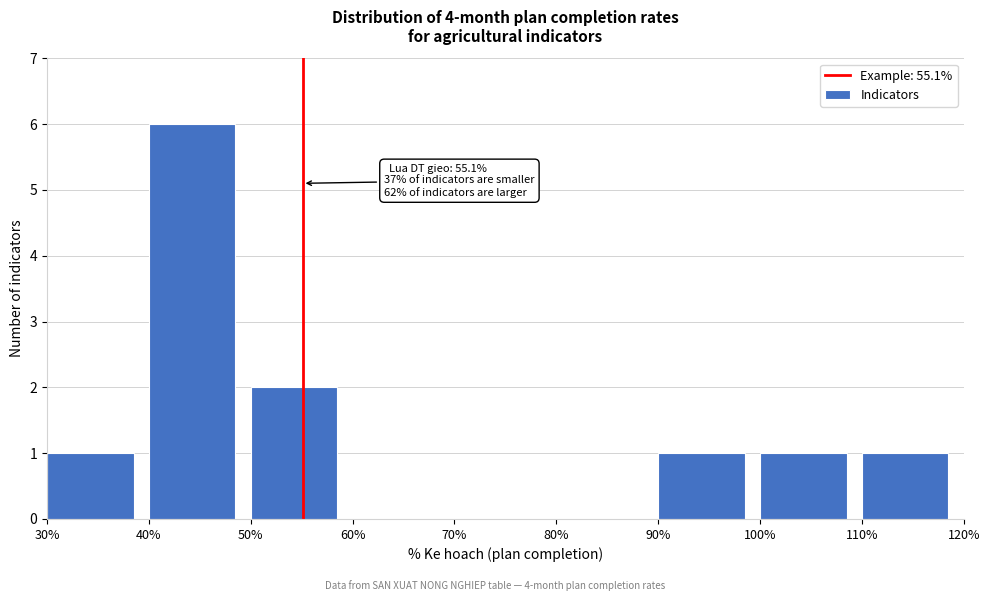

Which range on the x-axis has the tallest bar?

40% to 50%